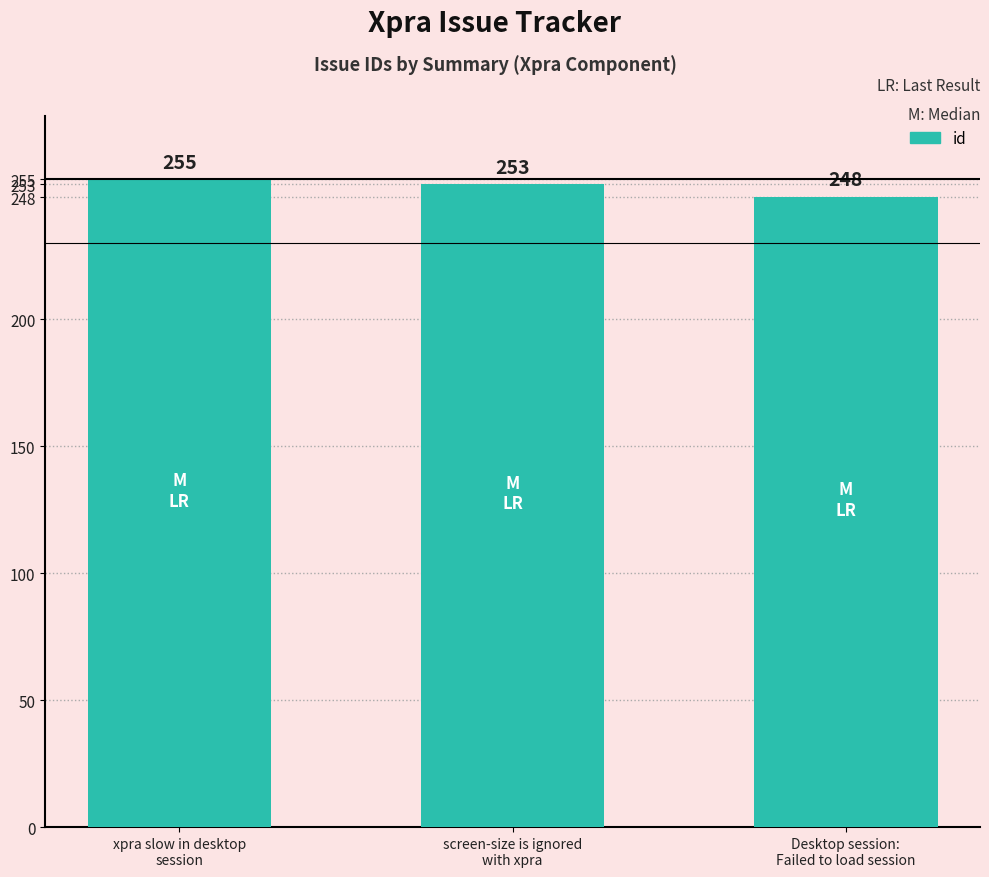

What is the difference between the maximum and minimum values?

7